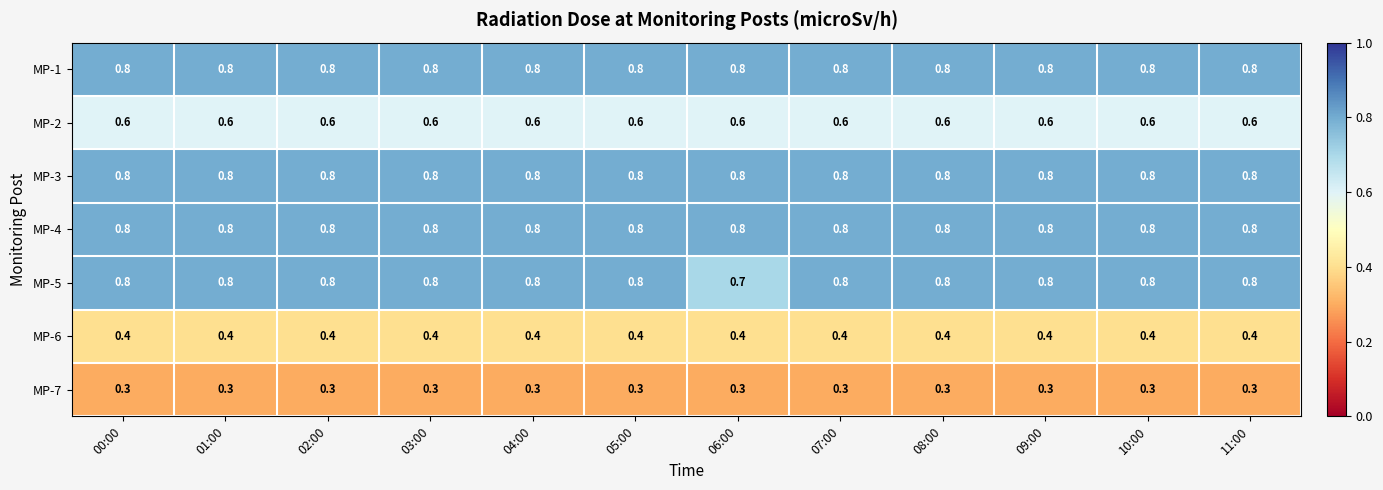

At how many categories does at least one series exceed 0?

12